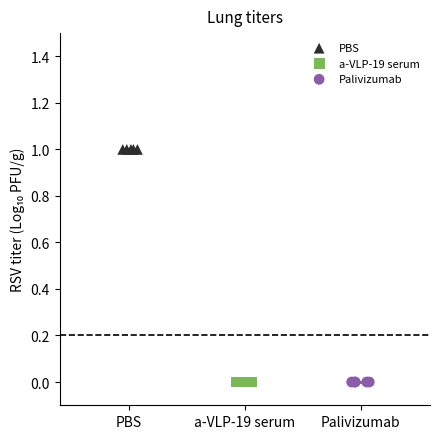

Which series contains the highest Y value?

PBS